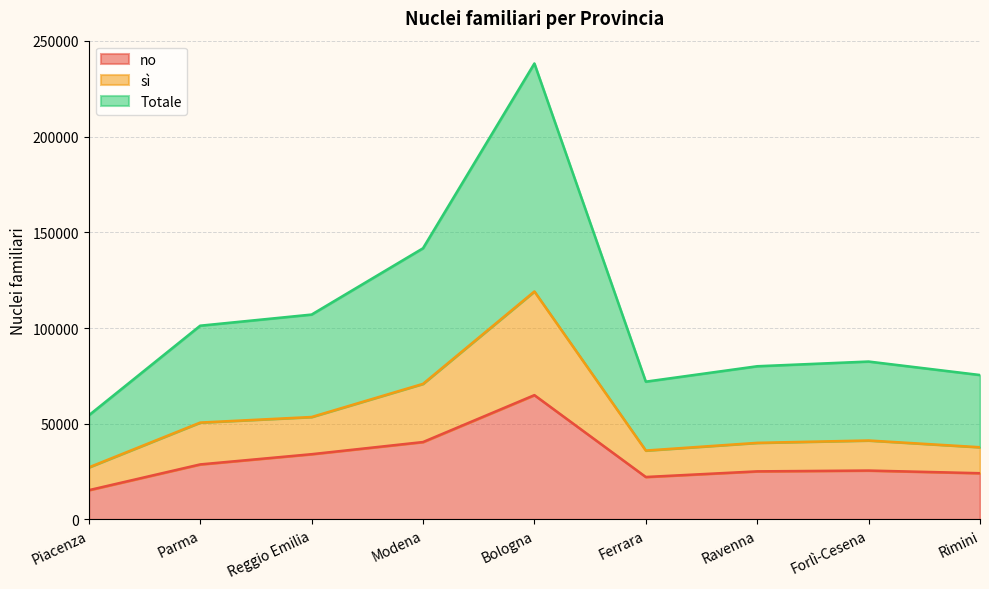

What is the difference between the maximum and minimum values in the sì series?

91908